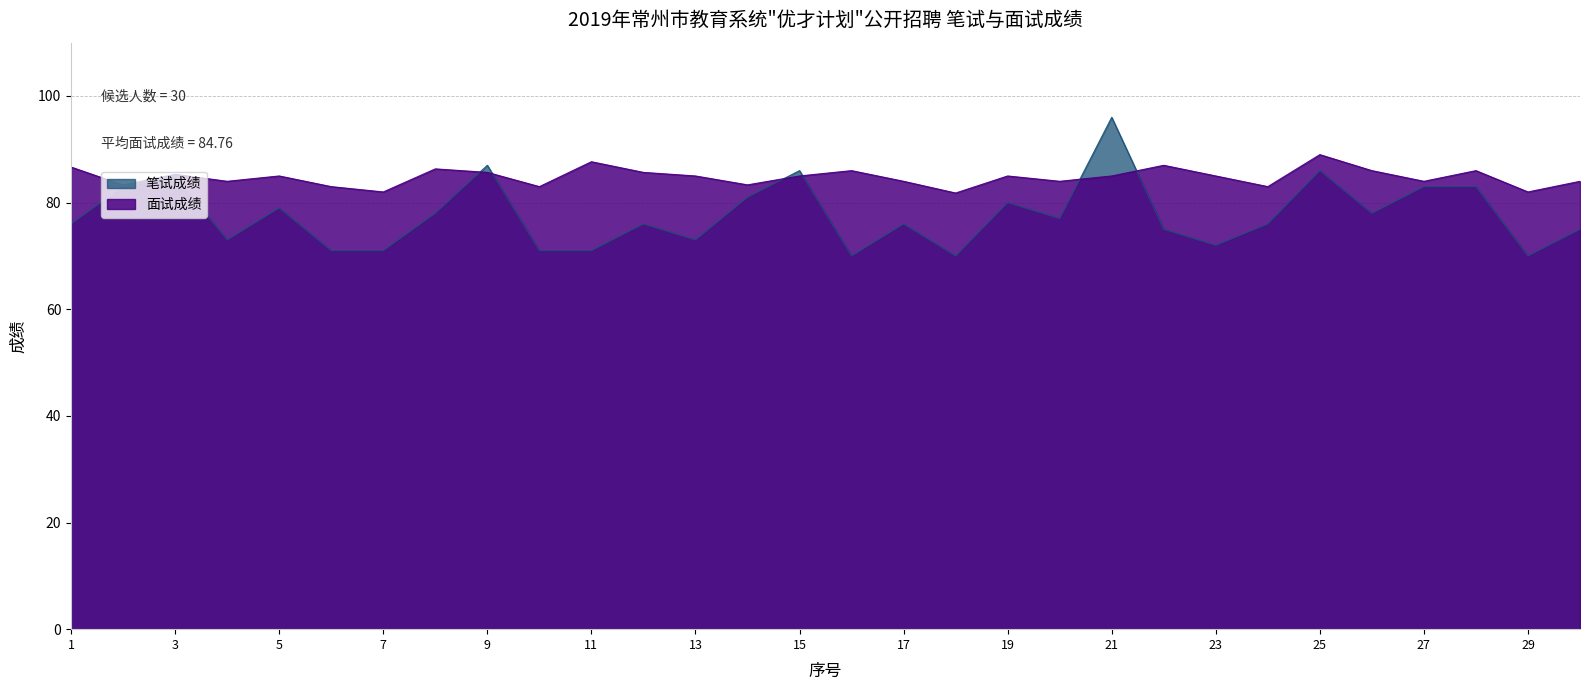

What is the sum of the 面试成绩 values at 24 and 17?

167.0